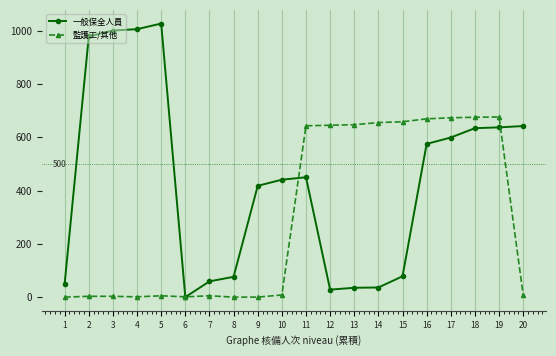

Rank the series by their maximum value, from lowest to highest.

監護工/其他, 一般保全人員